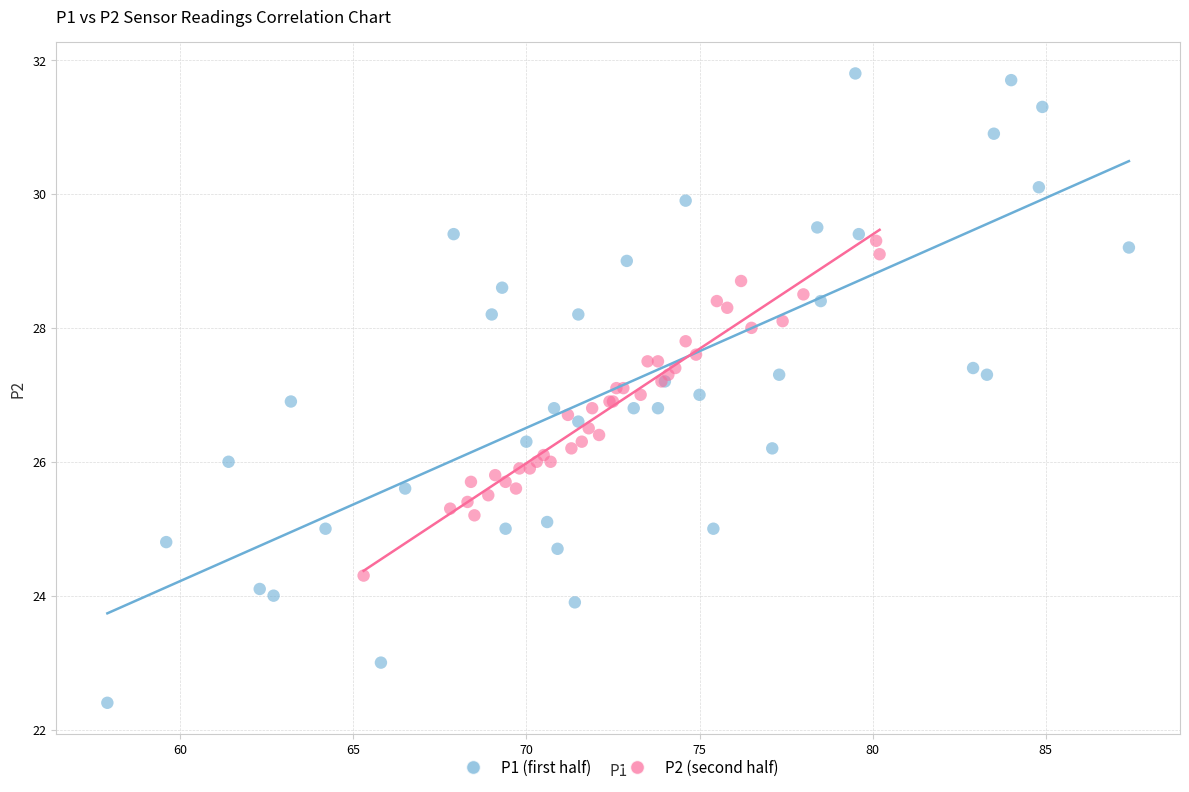

Which series has the largest Y range (max minus min)?

P1 (first half)